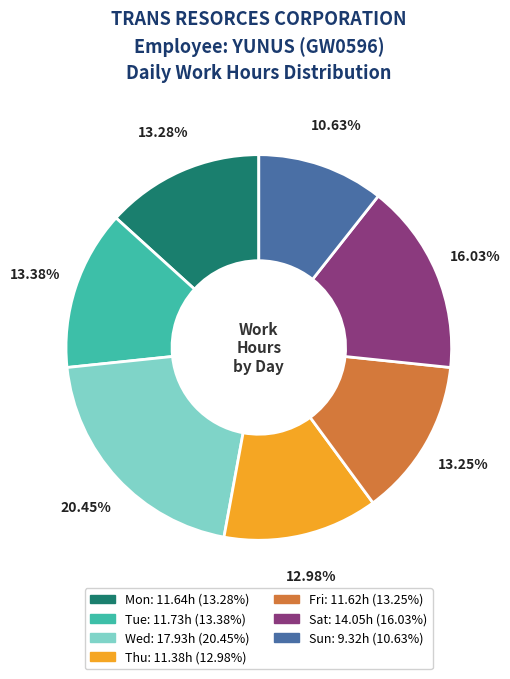

Is Sat the majority of the pie?

No